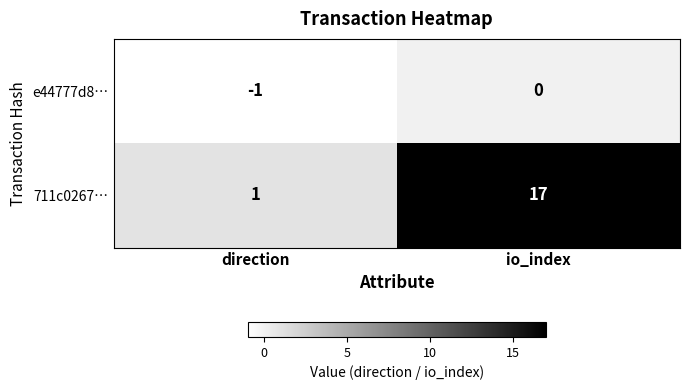

What is the average value of the 711c0267… series?

9